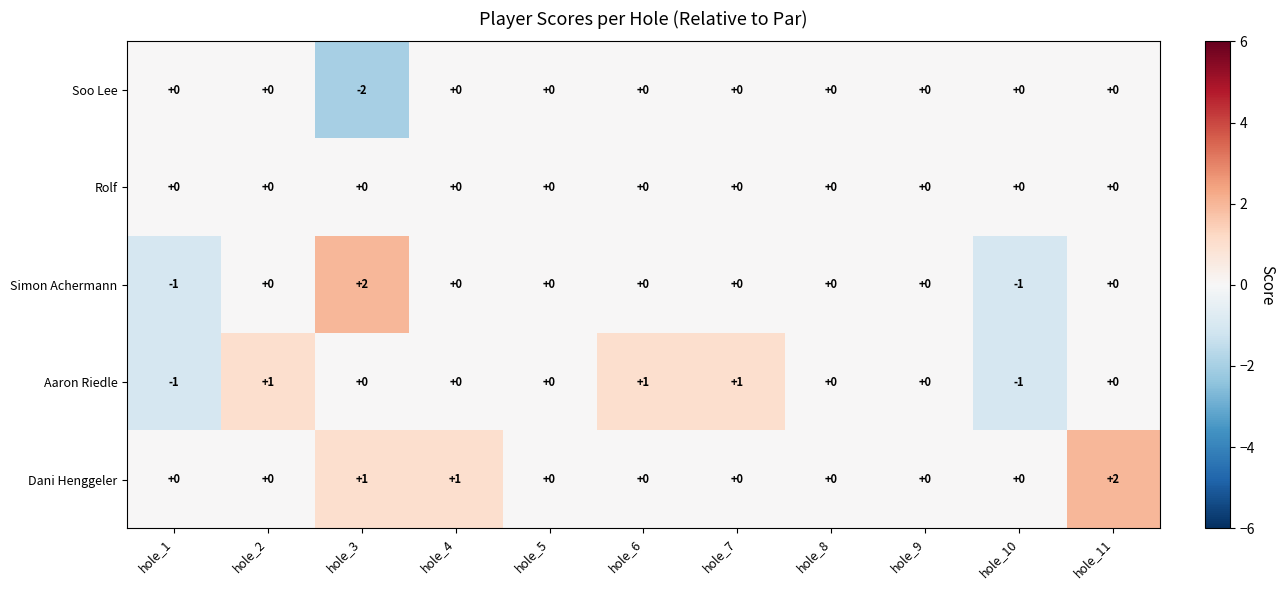

What is the smallest value displayed?

-2